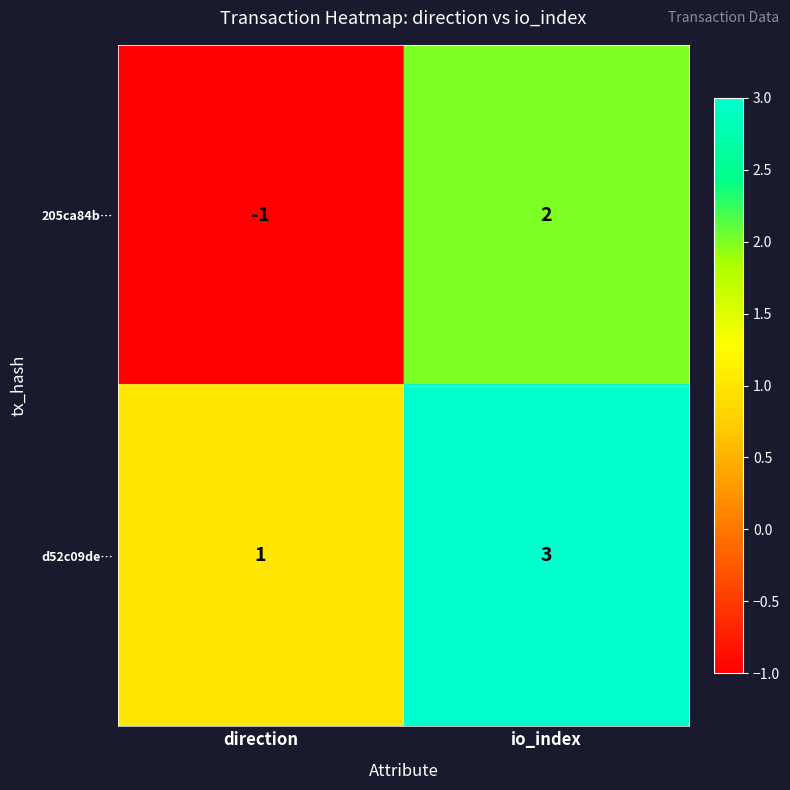

Rank the series by their maximum value, from lowest to highest.

205ca84b…, d52c09de…